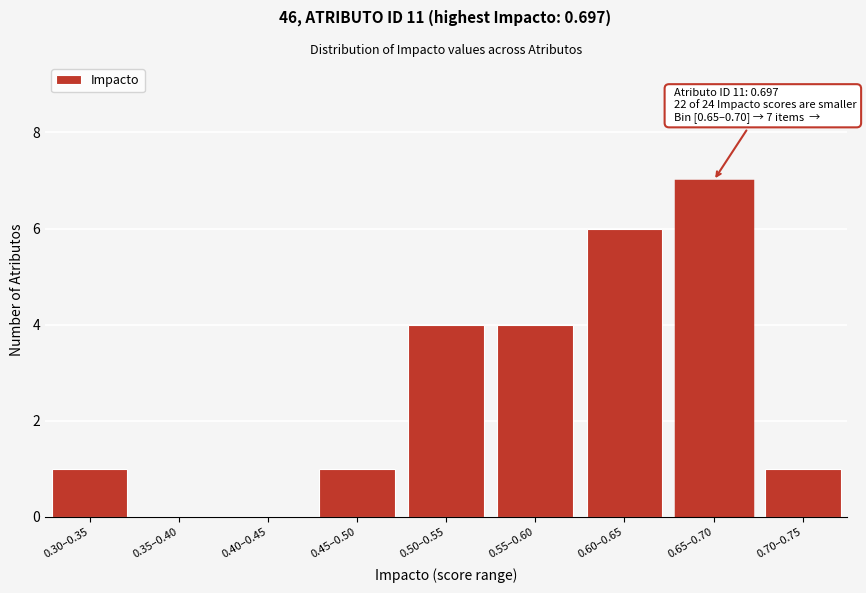

Reading left to right, list all the values displayed in this chart.

0.30–0.35=1	0.35–0.40=0	0.40–0.45=0	0.45–0.50=1	0.50–0.55=4	0.55–0.60=4	0.60–0.65=6	0.65–0.70=7	0.70–0.75=1